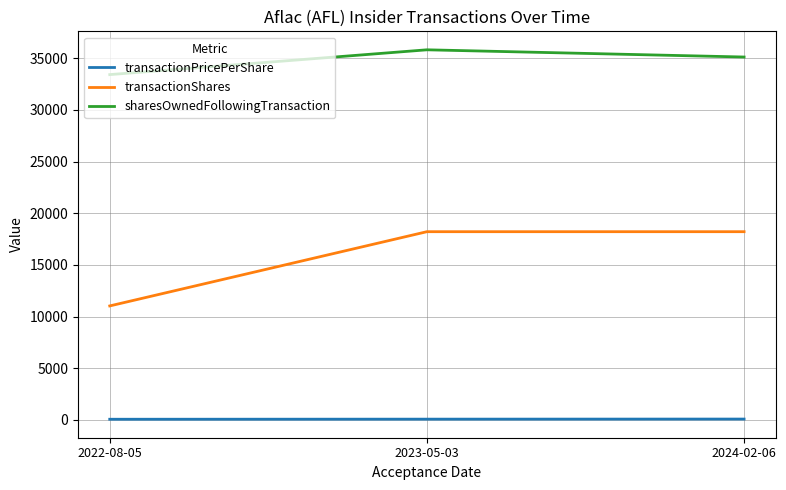

What position from the right is 2023-05-03?

2